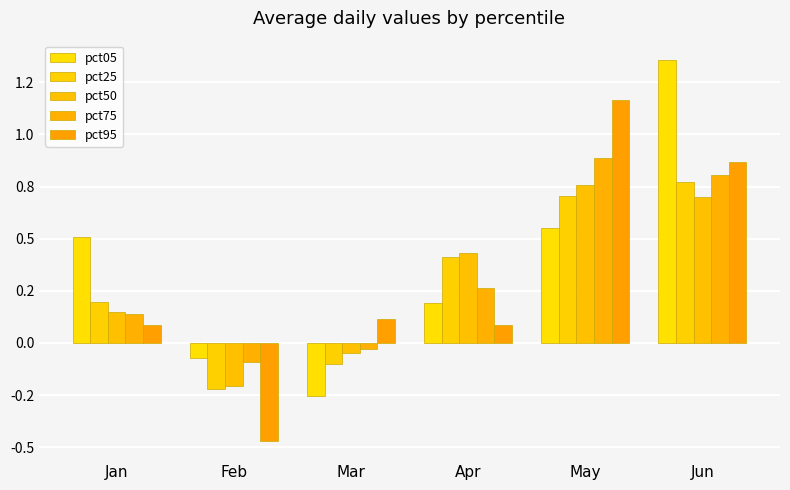

The pct05 series shows 0.5 at Jan. True or false?

True